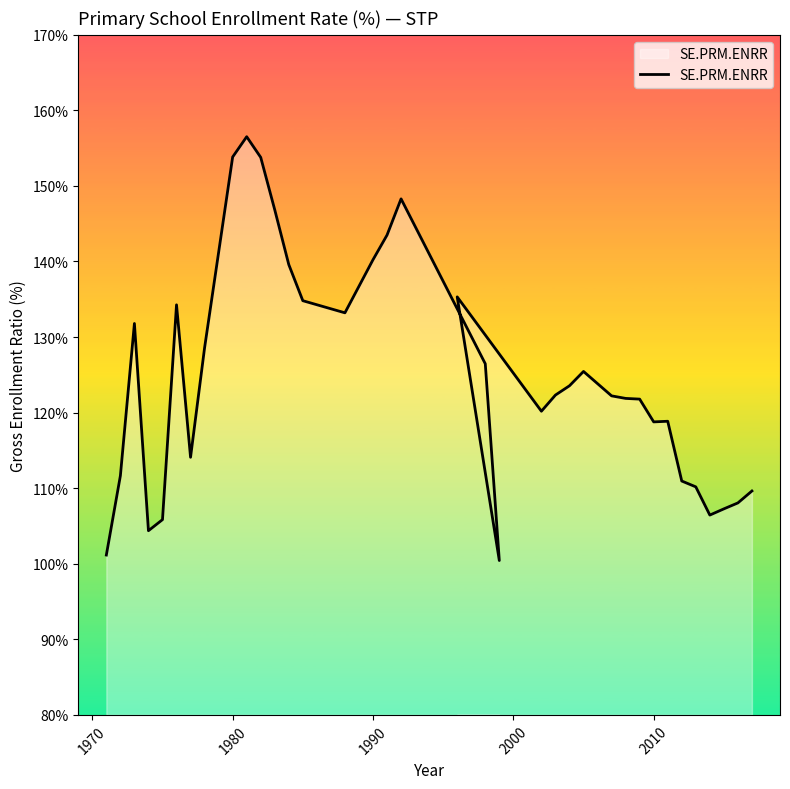

What is the label of the 33rd point from the right?

1990